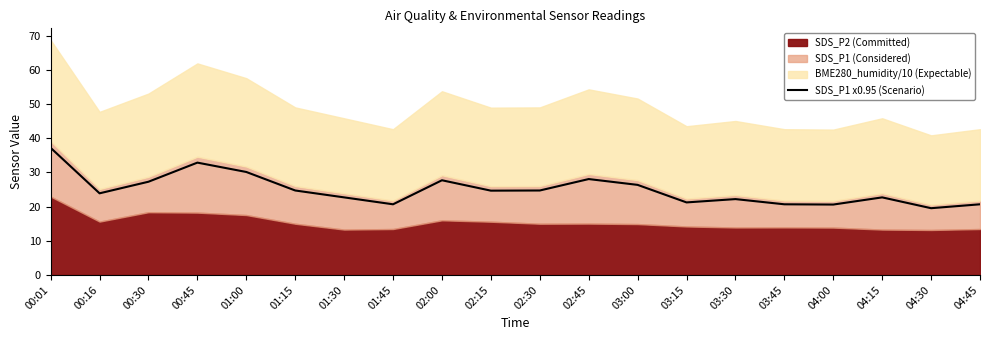

What is the minimum value for SDS_P1 x0.95 (Scenario)?

19.5